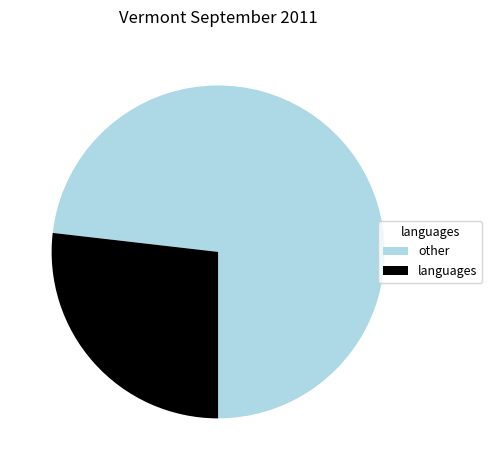

Combined, do other and languages account for over 50%?

Yes